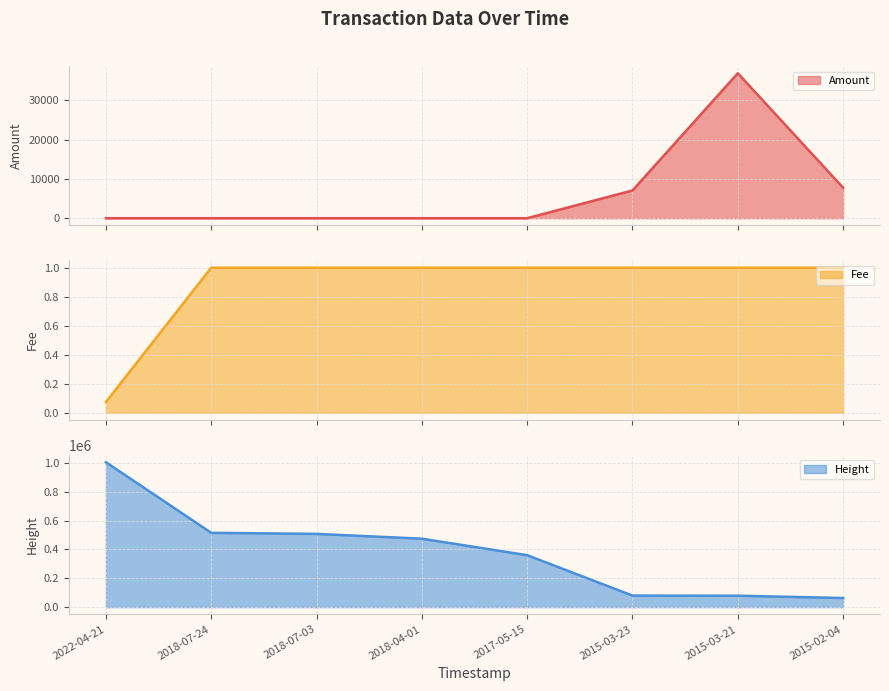

List the series in order of their peak value, lowest first.

Fee, Amount, Height